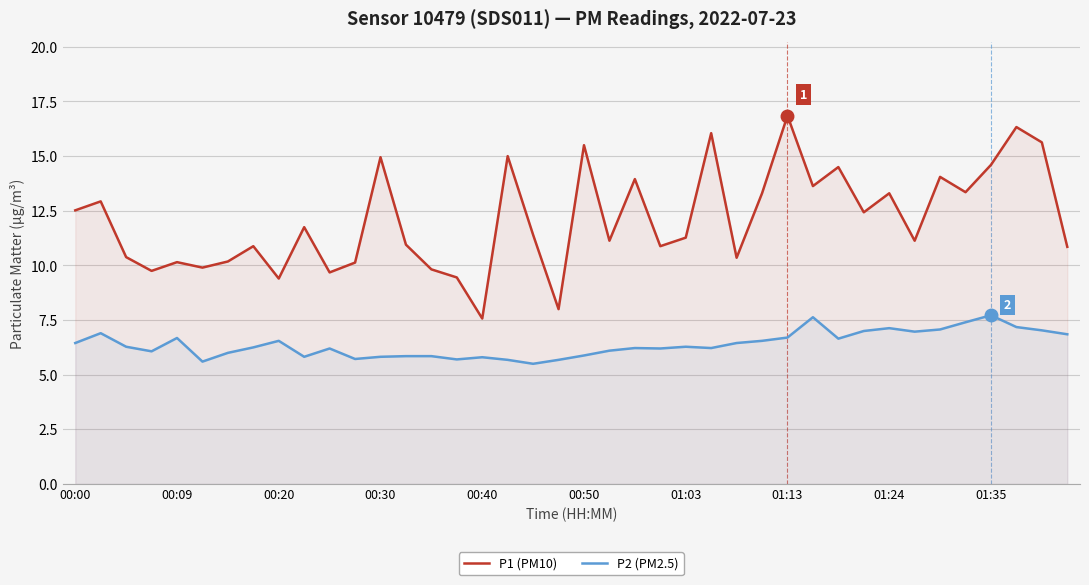

Rank the series by their maximum value, from lowest to highest.

P2 (PM2.5), P1 (PM10)